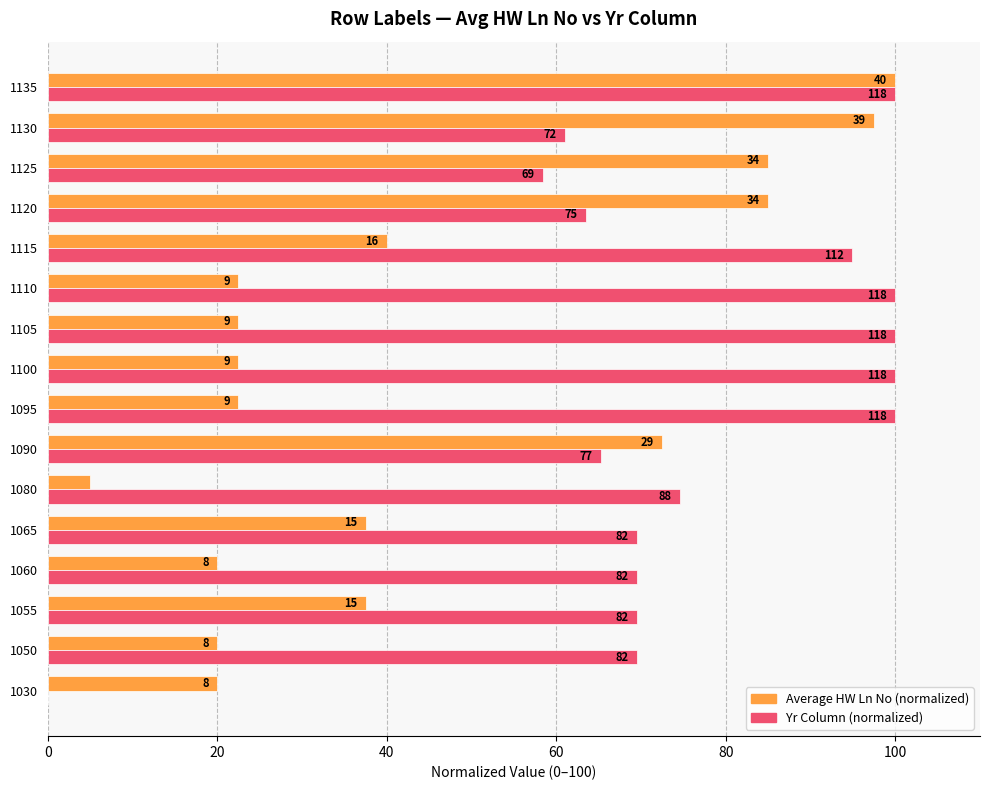

What are all the series names shown in the legend?

Average HW Ln No (normalized), Yr Column (normalized)